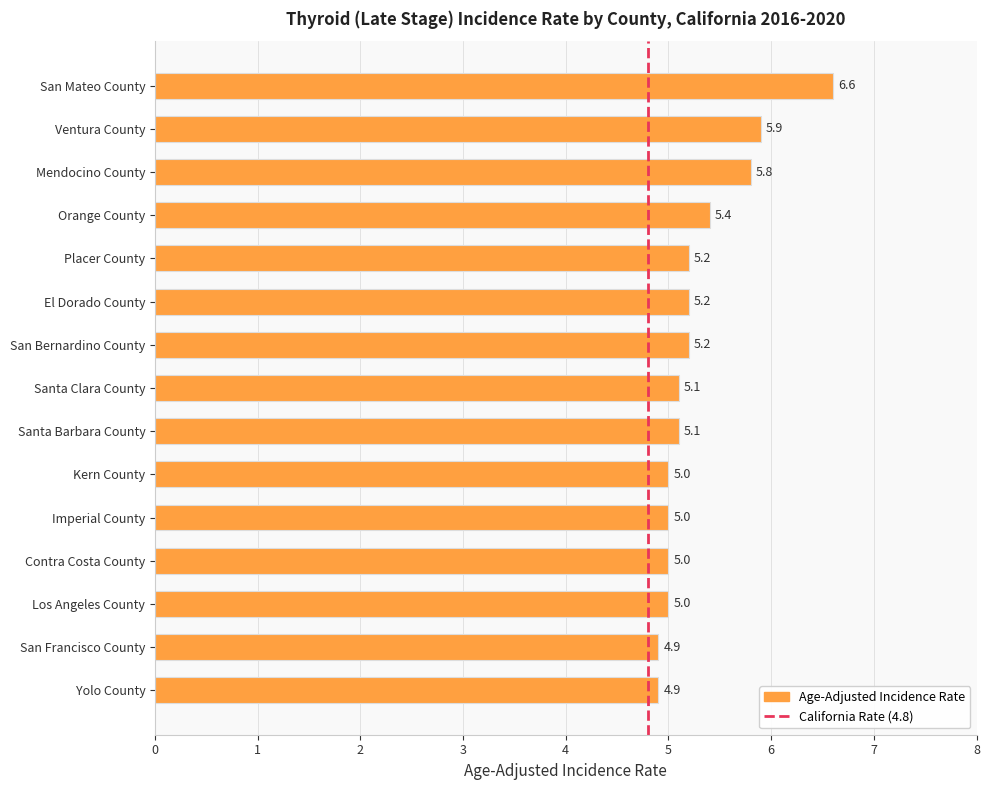

What is the label of the 4th bar from the bottom?

Contra Costa County